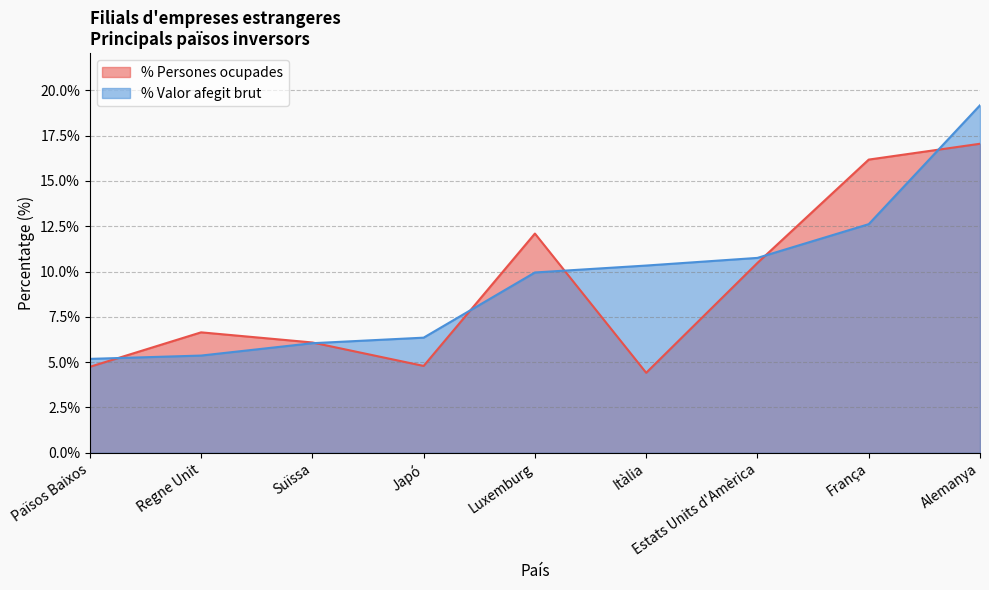

Is the value of % Persones ocupades at Itàlia greater than the value of % Valor afegit brut at Suïssa?

No